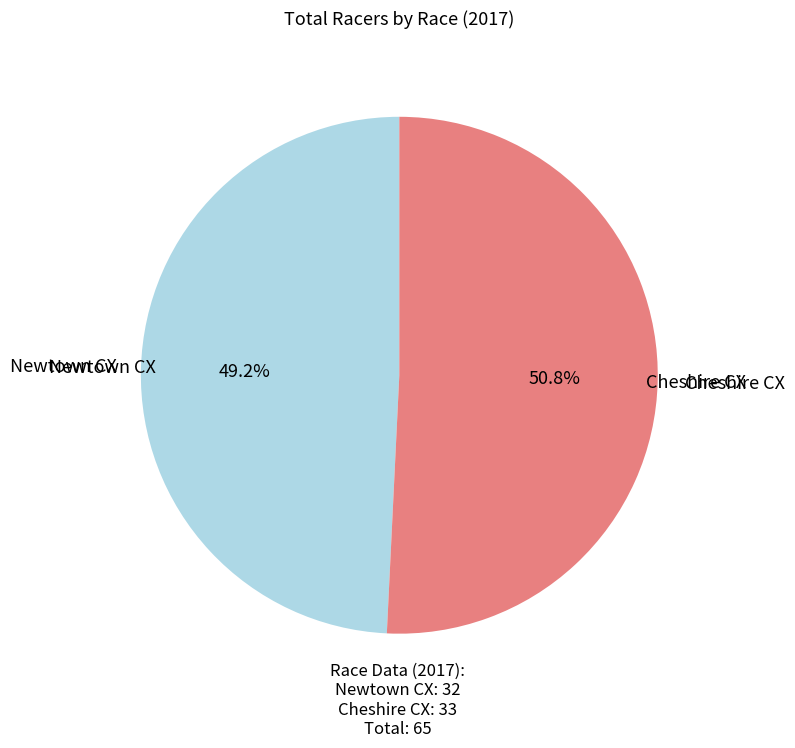

Is there any slice that represents more than half of the pie?

Yes